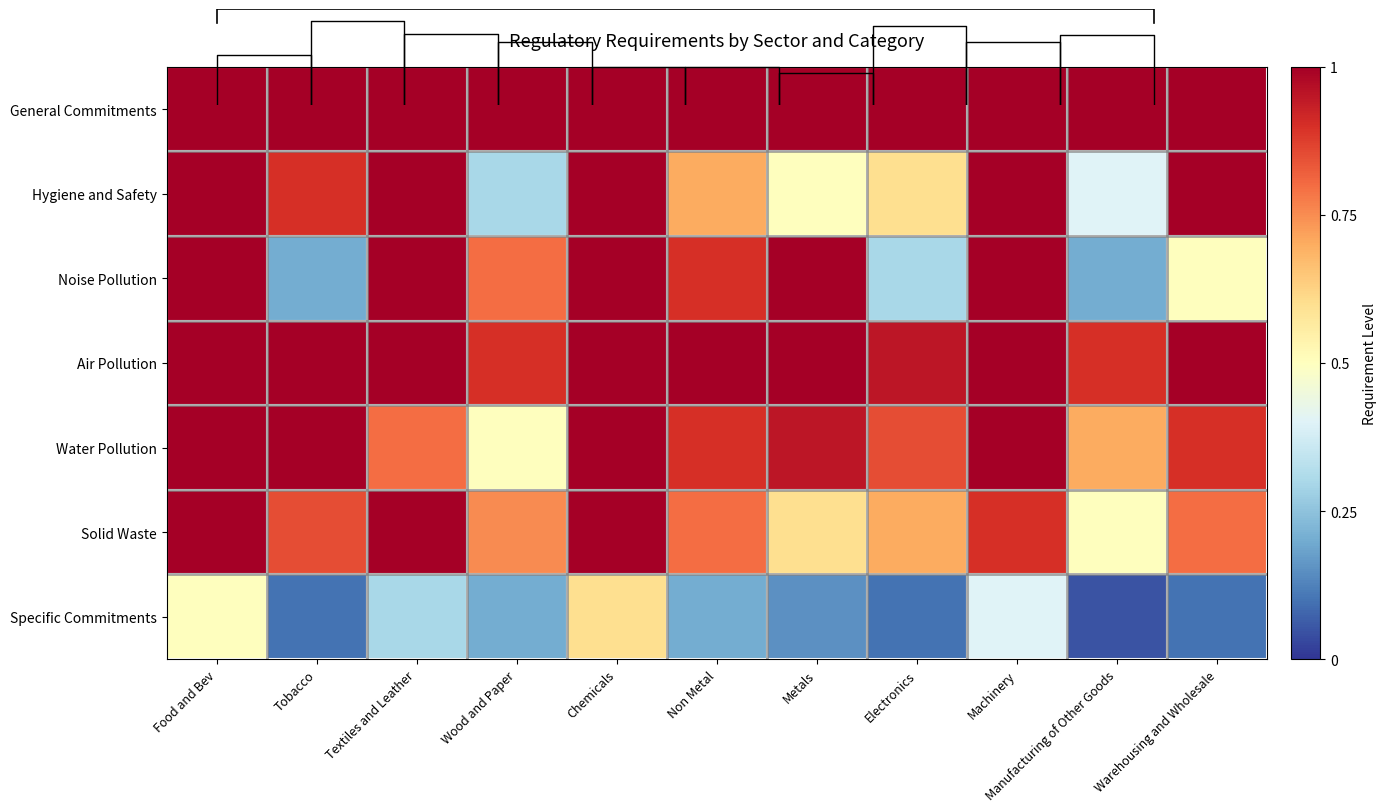

What is the sum of the Specific Commitments values at Chemicals and Textiles and Leather?

0.9